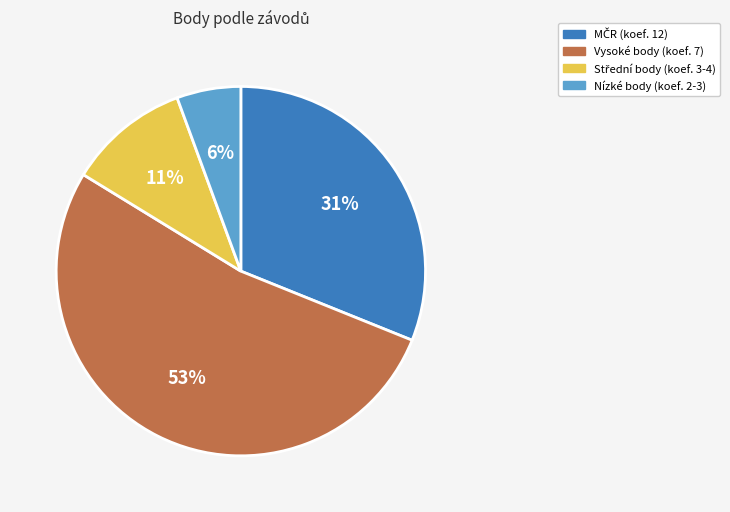

The Nízké body (koef. 2-3) slice represents 1% of the pie. True or false?

False